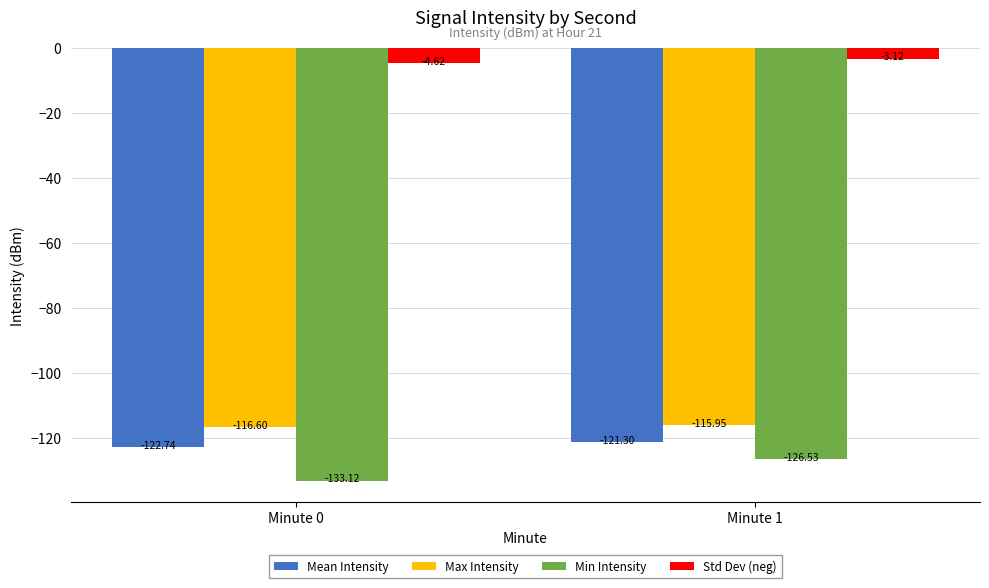

What is the difference between the Min Intensity values at Minute 1 and Minute 0?

6.6